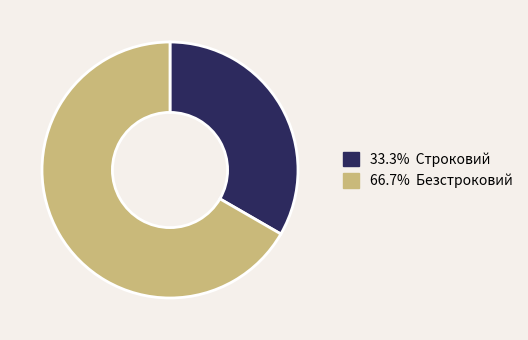

Is there any slice that represents more than half of the pie?

Yes